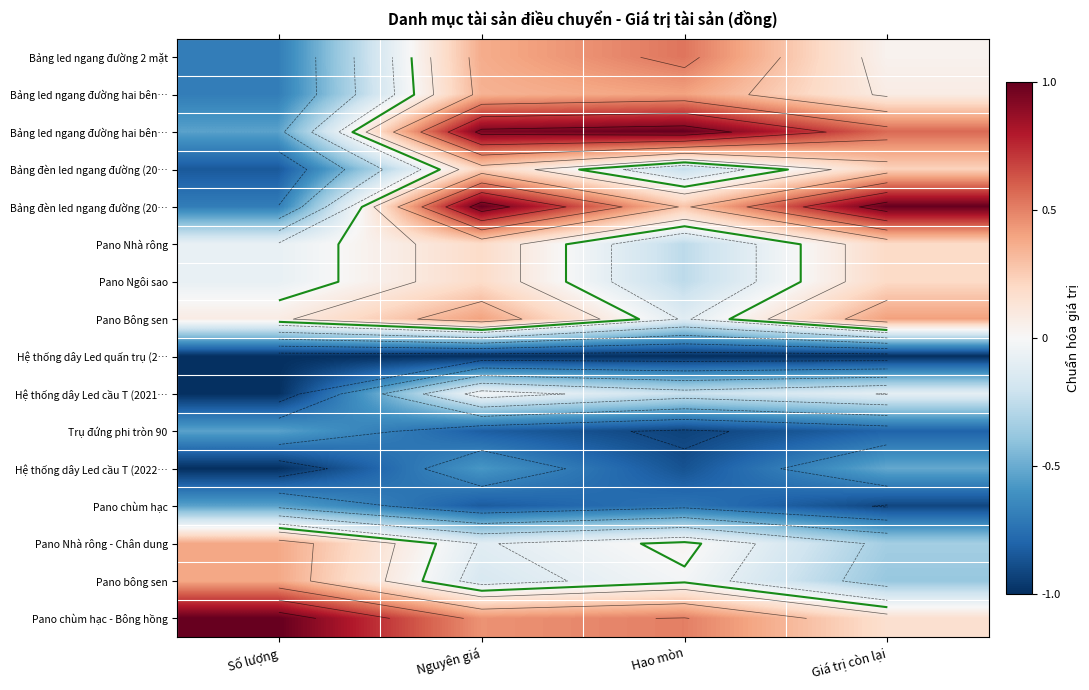

At which category is the sum across all series the highest?

Nguyên giá